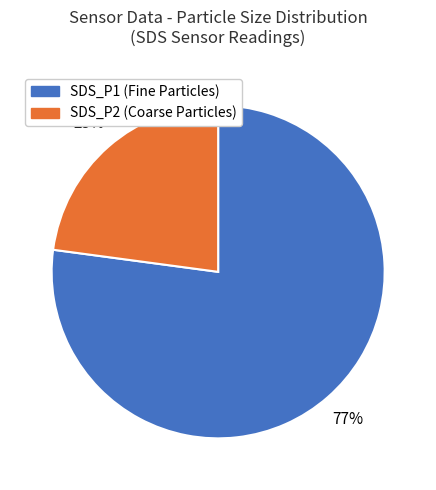

How many slices are in this pie chart?

2